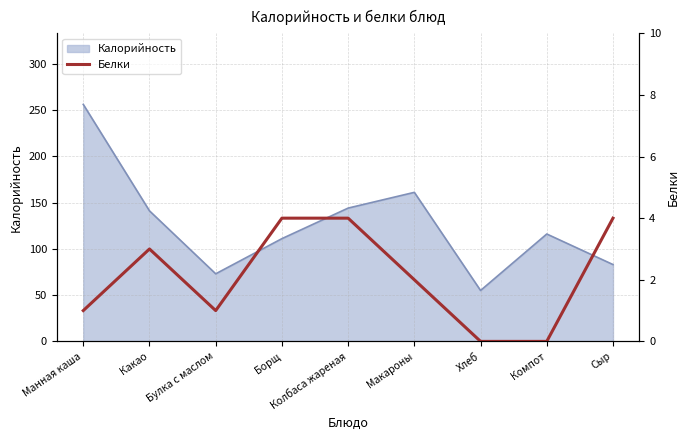

The value of Калорийность at Сыр is 144. True or false?

False